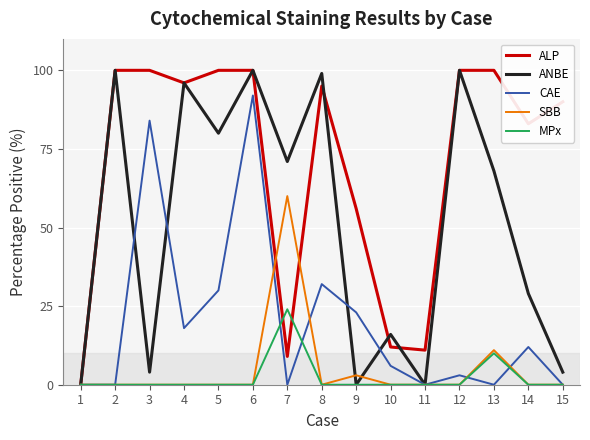

Reading right to left, list all the values displayed in this chart.

ALP: 15=90	14=83	13=100	12=100	11=11	10=12	9=56	8=95	7=9	6=100	5=100	4=96	3=100	2=100	1=0
ANBE: 15=4	14=29	13=68	12=100	11=0	10=16	9=0	8=99	7=71	6=100	5=80	4=96	3=4	2=100	1=0
CAE: 15=0	14=12	13=0	12=3	11=0	10=6	9=23	8=32	7=0	6=92	5=30	4=18	3=84	2=0	1=0
SBB: 15=0	14=0	13=11	12=0	11=0	10=0	9=3	8=0	7=60	6=0	5=0	4=0	3=0	2=0	1=0
MPx: 15=0	14=0	13=10	12=0	11=0	10=0	9=0	8=0	7=24	6=0	5=0	4=0	3=0	2=0	1=0